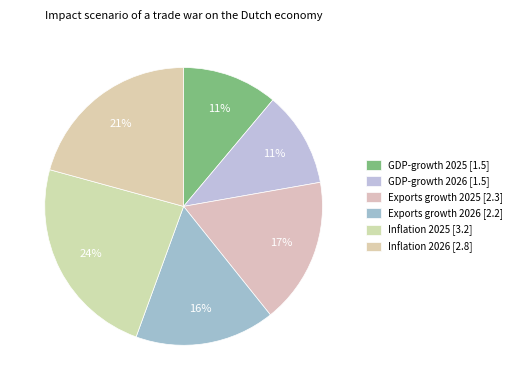

Which slice is the largest?

Inflation 2025